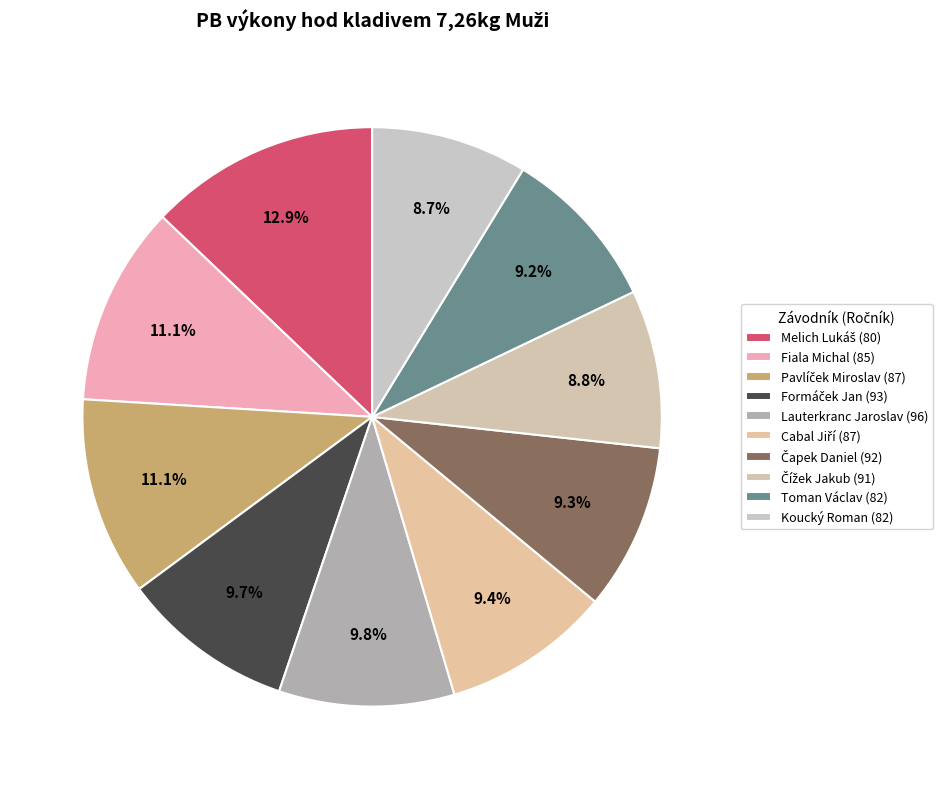

To the nearest percent, what portion does Melich Lukáš (80) represent?

13%